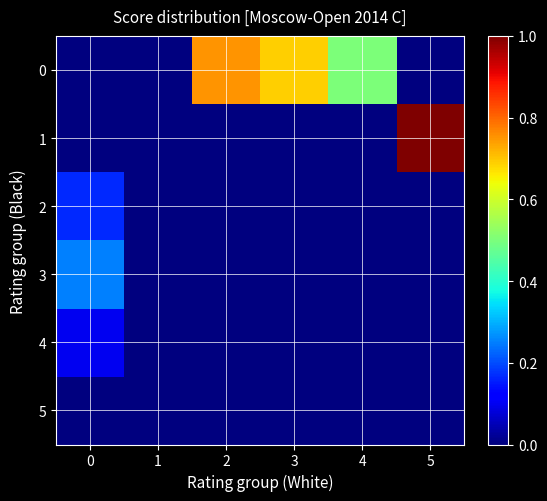

Reading left to right, what are all the values shown in this chart?

0: 0=0.0	1=0.0	2=0.8	3=0.7	4=0.5	5=0.0
1: 0=0.0	1=0.0	2=0.0	3=0.0	4=0.0	5=1.0
2: 0=0.2	1=0.0	2=0.0	3=0.0	4=0.0	5=0.0
3: 0=0.2	1=0.0	2=0.0	3=0.0	4=0.0	5=0.0
4: 0=0.1	1=0.0	2=0.0	3=0.0	4=0.0	5=0.0
5: 0=0.0	1=0.0	2=0.0	3=0.0	4=0.0	5=0.0